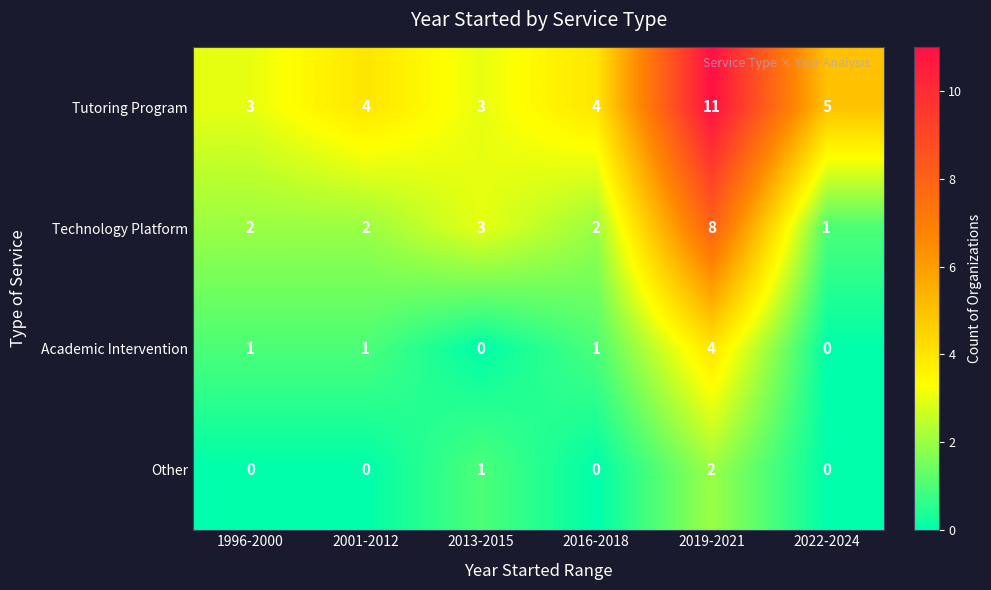

How many data points does each series have?

6